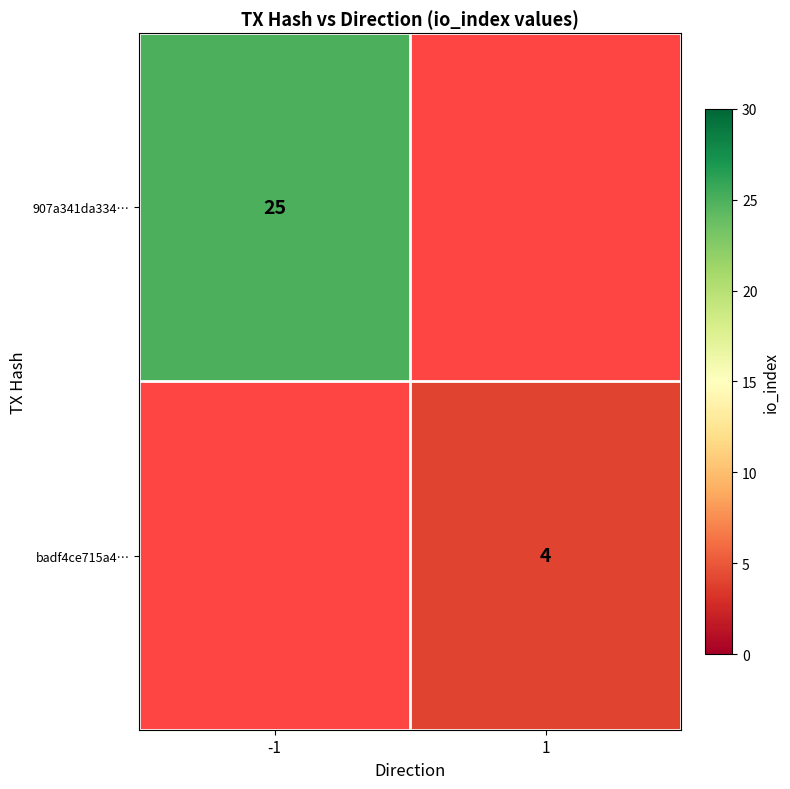

Which category has the lowest value across all series?

1